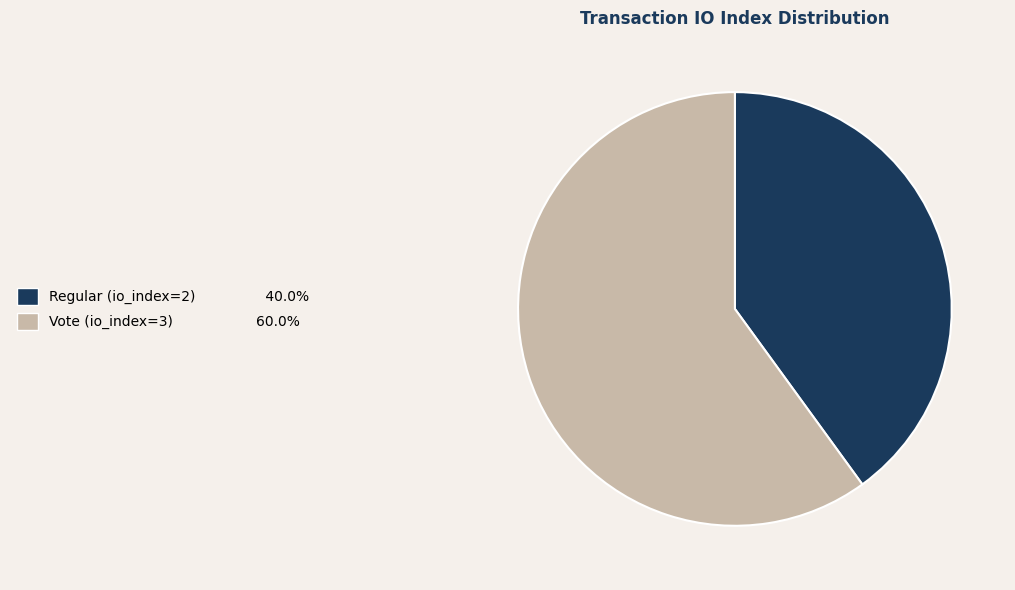

Which slice is the largest?

Vote (io_index=3)